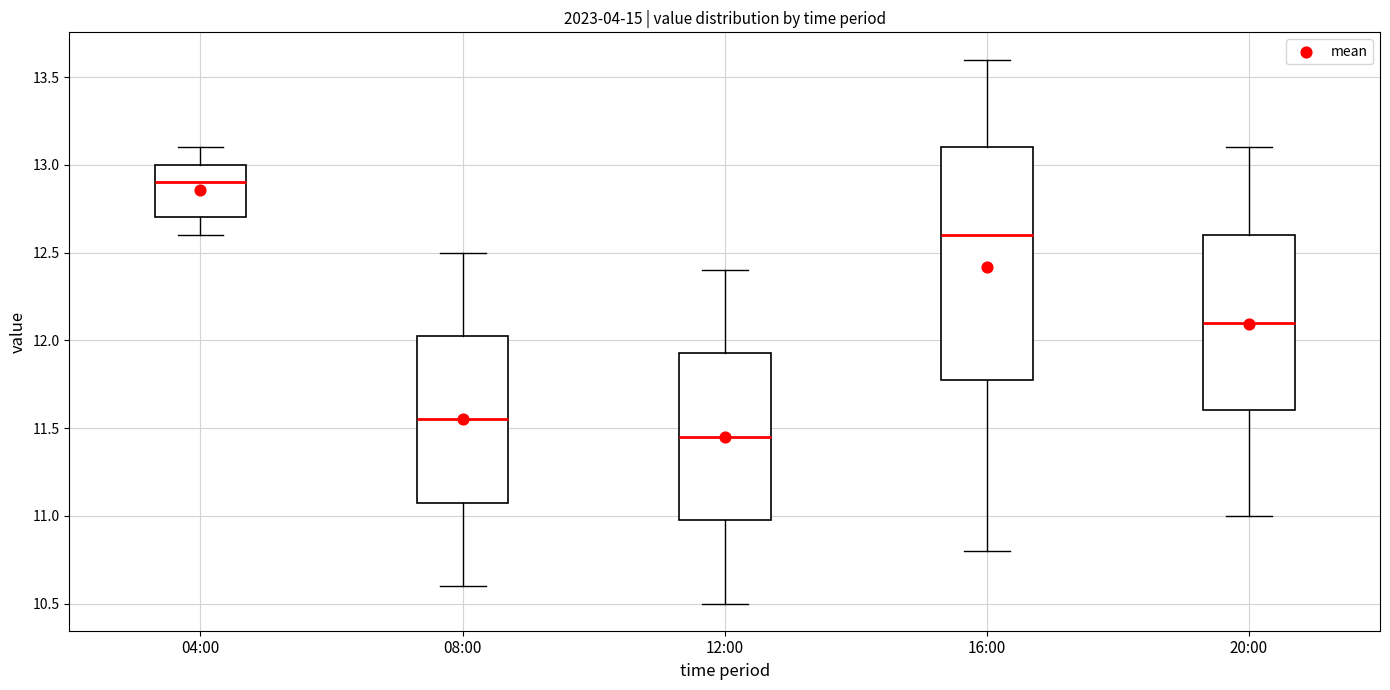

Where is the upper edge of the box for 12:00 on the y-axis? The values are not printed on the chart, so give them approximately, as read against the axis.

11.95